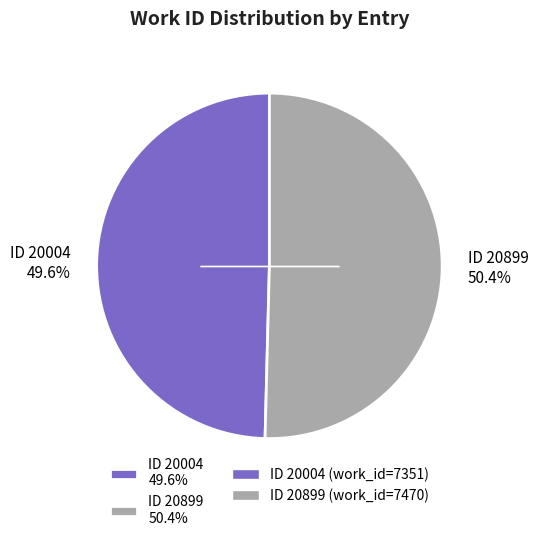

Is ID 20004 49.6% the majority of the pie?

No